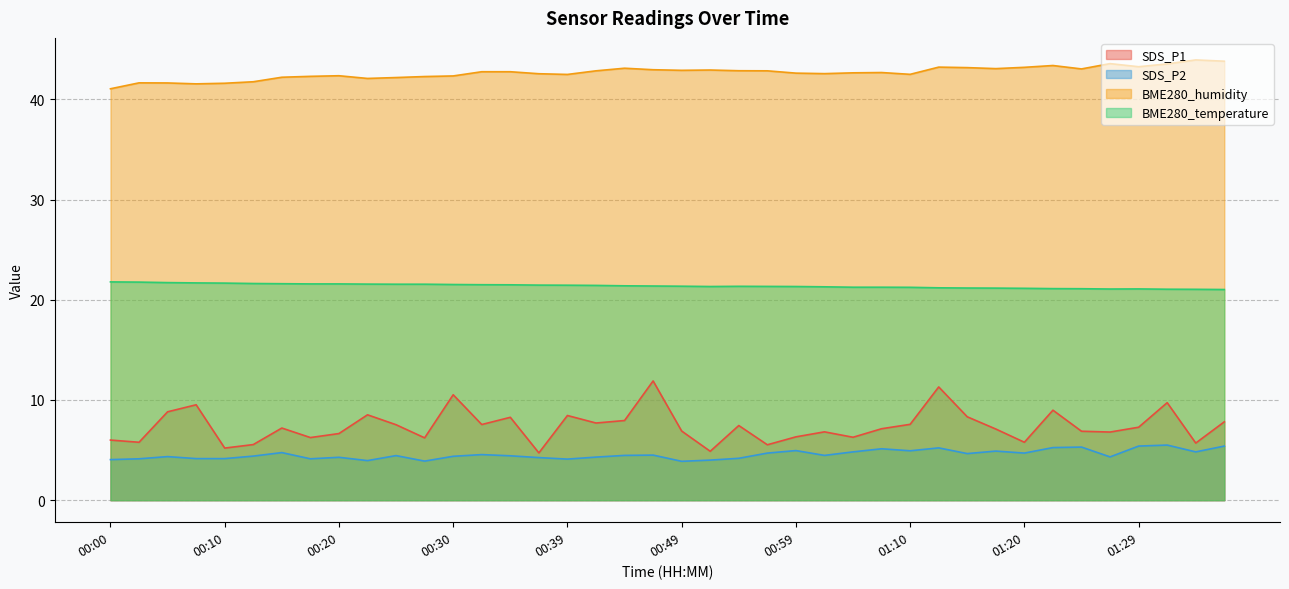

At how many categories does at least one series exceed 33?

40